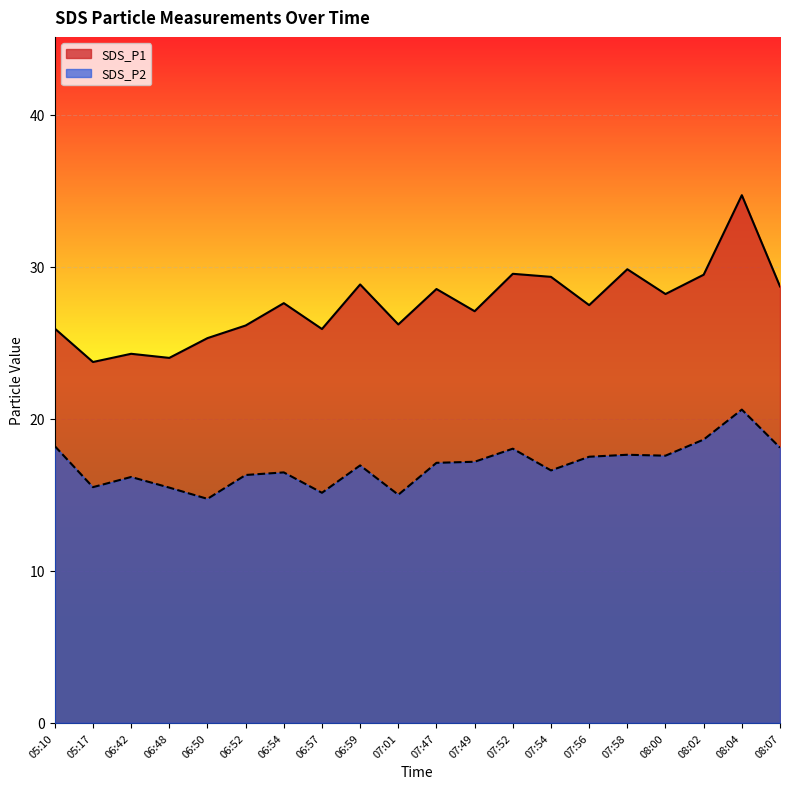

List the labels in order of SDS_P2 value, smallest first.

06:50, 07:01, 06:57, 06:48, 05:17, 06:42, 06:52, 06:54, 07:54, 06:59, 07:47, 07:49, 07:56, 08:00, 07:58, 07:52, 08:07, 05:10, 08:02, 08:04